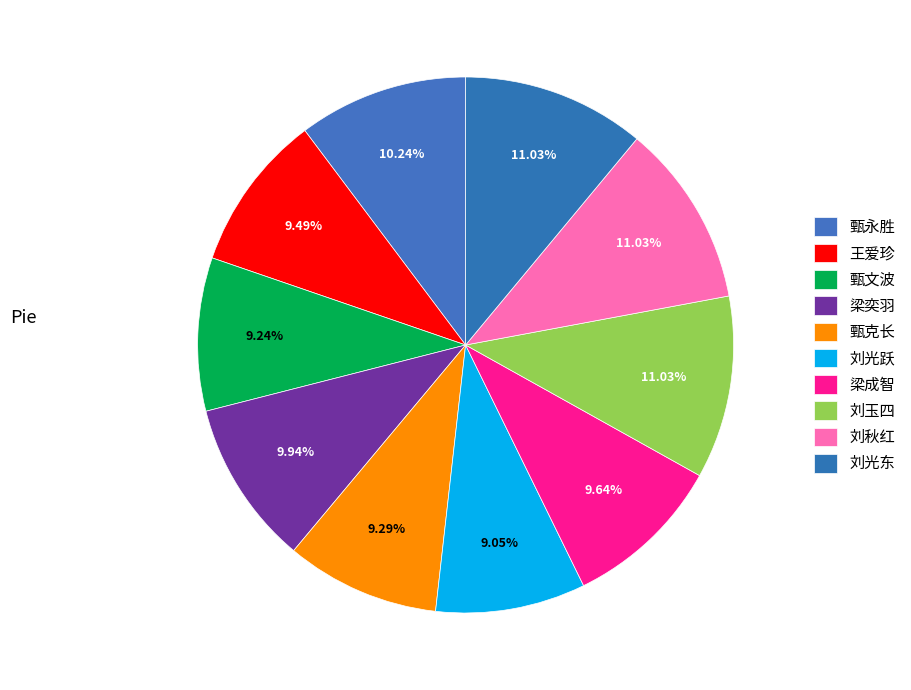

What percentage is the 王爱珍 slice, to the nearest percent?

9%